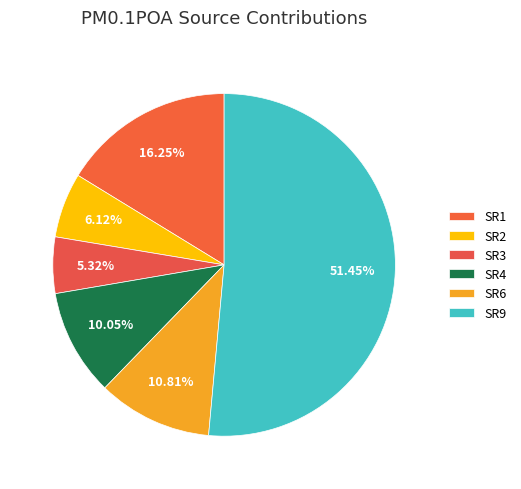

To the nearest percent, what is the difference between the largest and smallest slice percentages?

46%